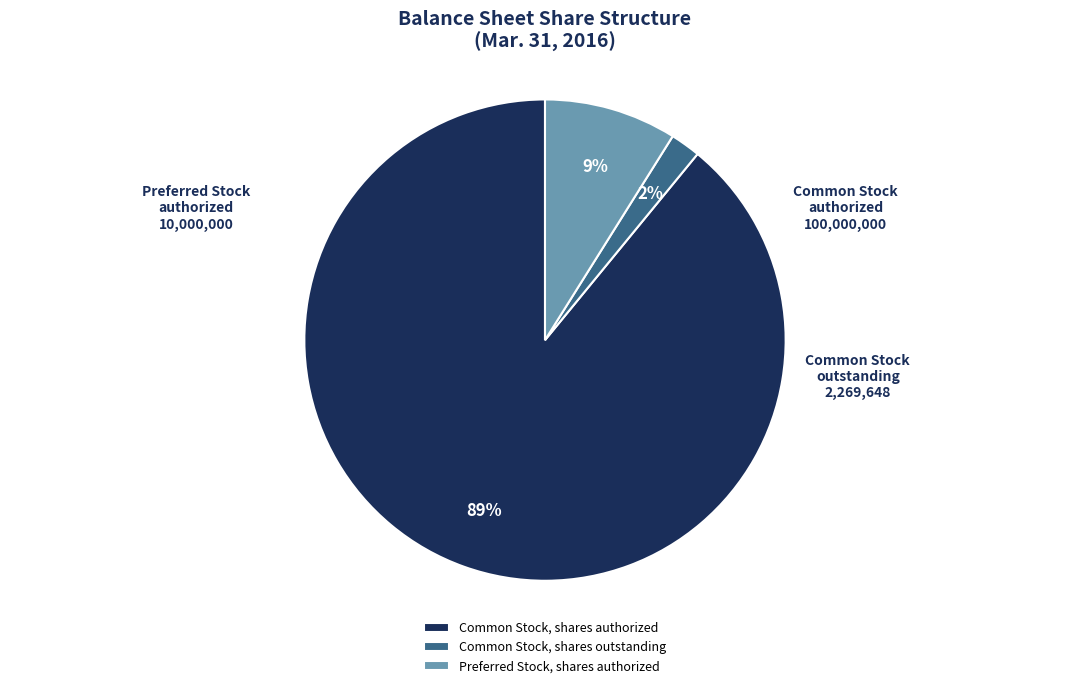

Which has a higher value, Common Stock, shares authorized or Preferred Stock, shares authorized?

Common Stock, shares authorized